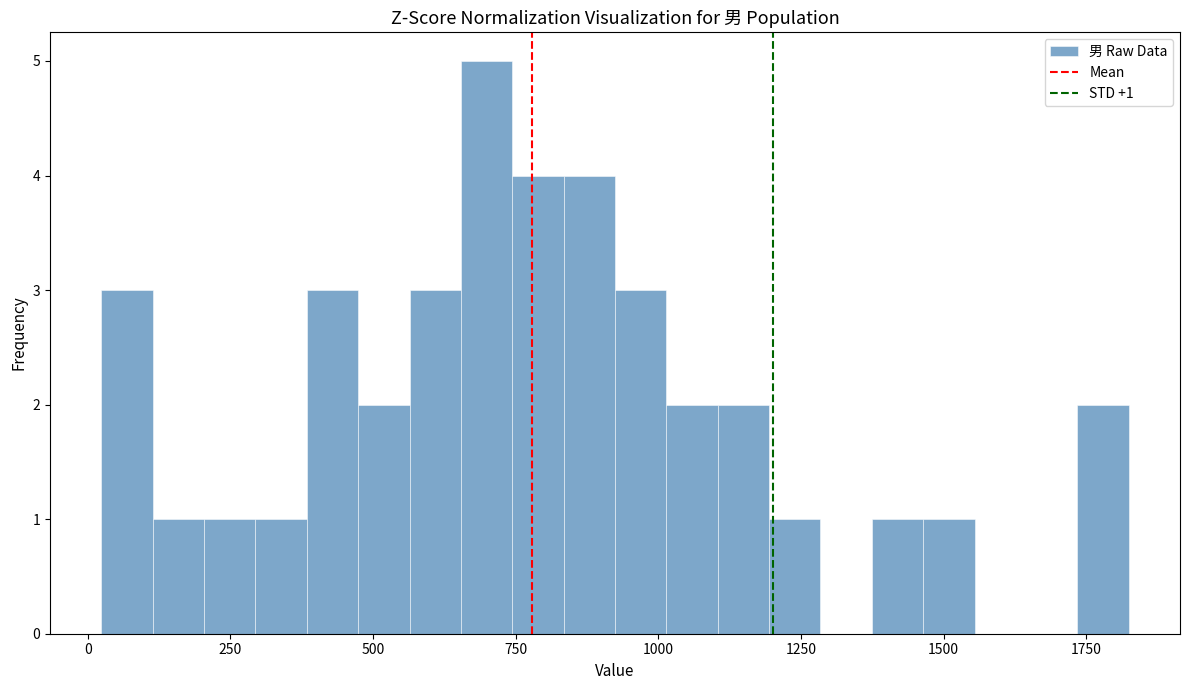

Read against the x-axis, roughly where is the centre of the tallest bar?

700